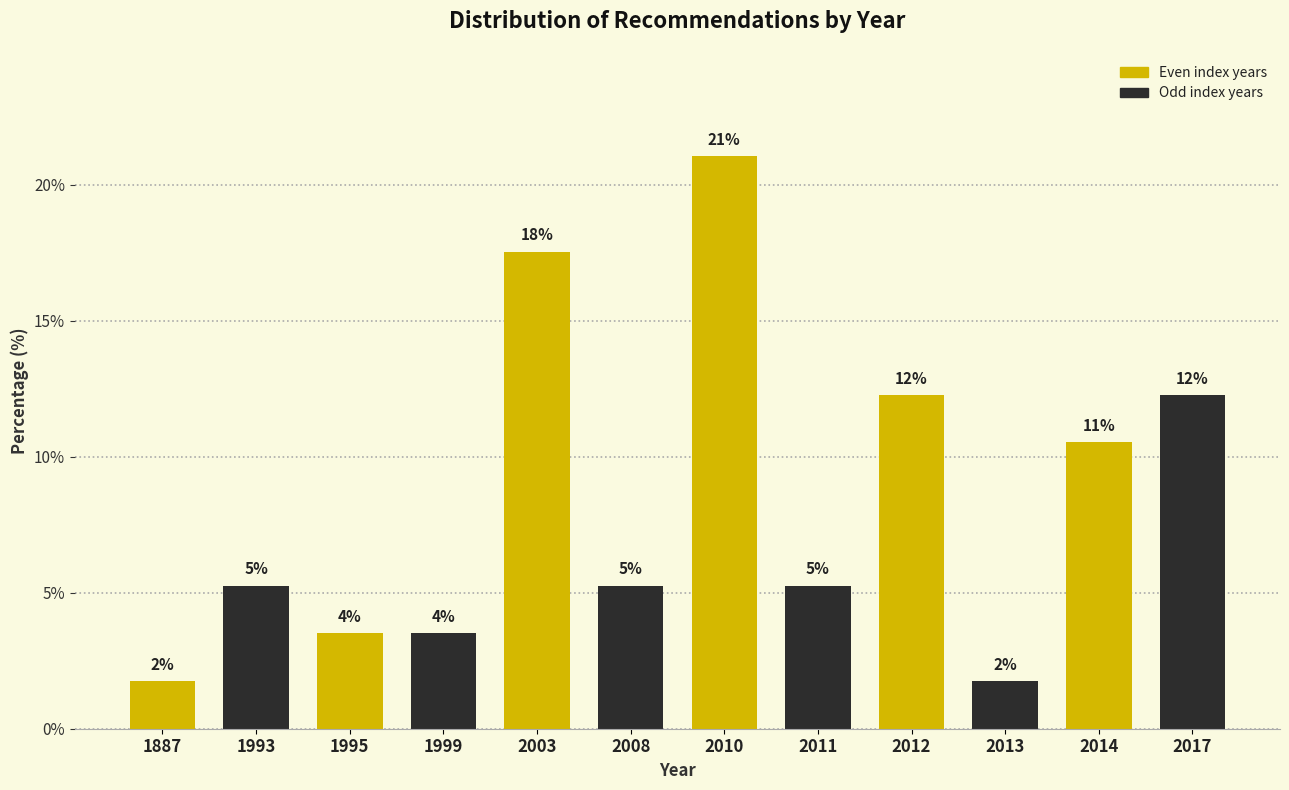

Does the chart contain any negative values?

No